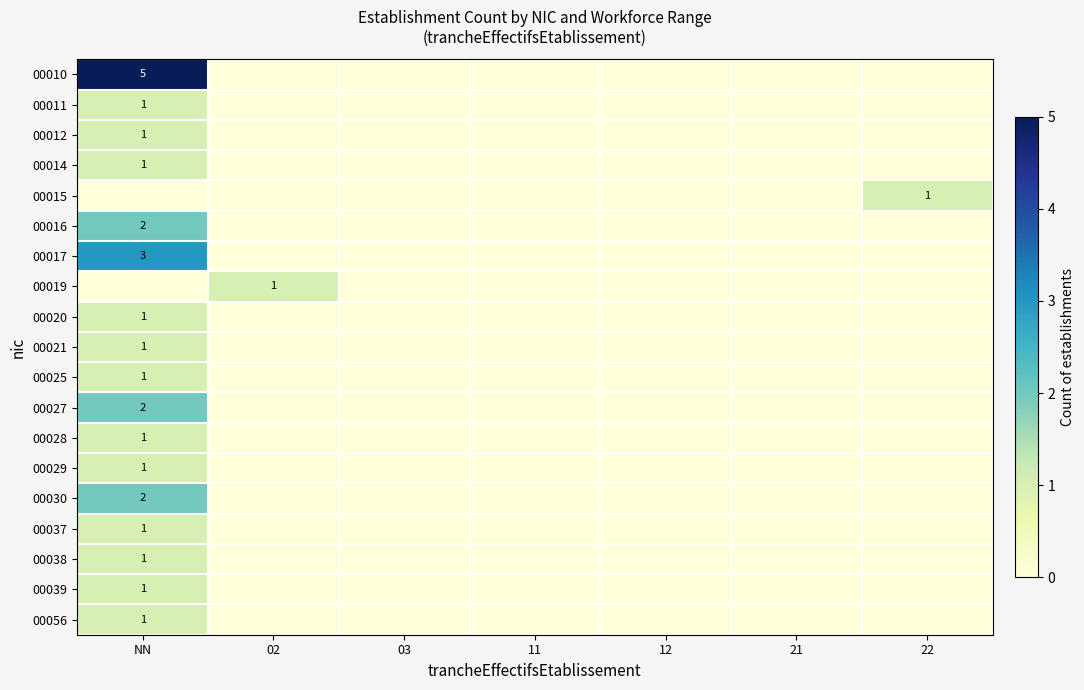

True or false: 00011 has a value of 1 at NN.

True